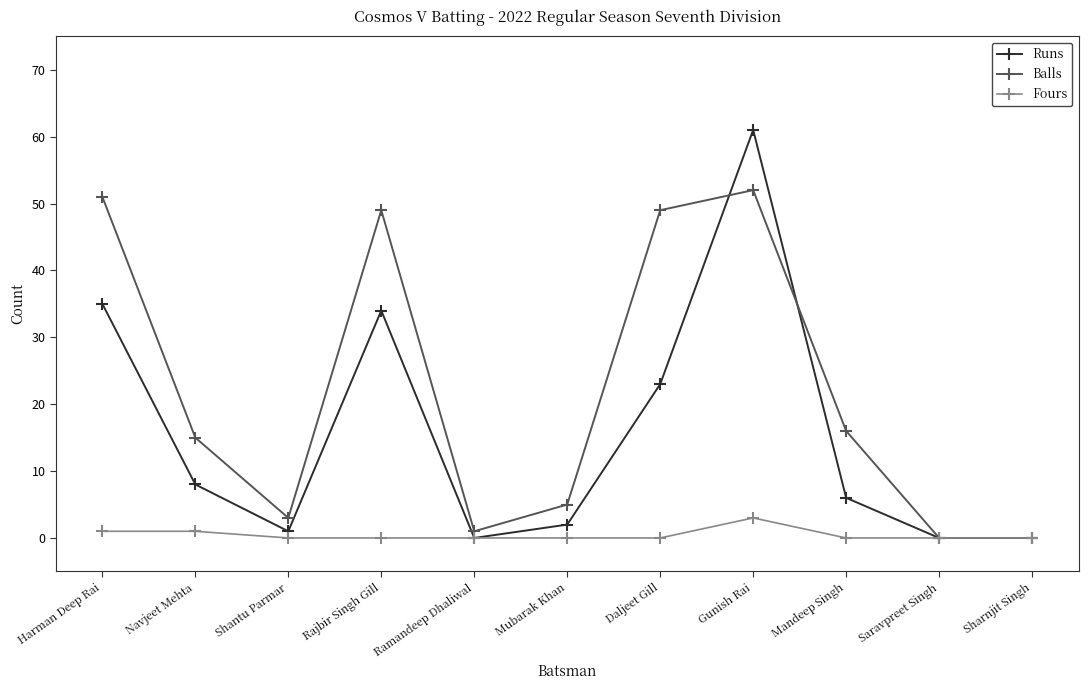

Reading left to right, extract all data points from this chart.

Runs: 35	8	1	34	0	2	23	61	6	0	0
Balls: 51	15	3	49	1	5	49	52	16	0	0
Fours: 1	1	0	0	0	0	0	3	0	0	0